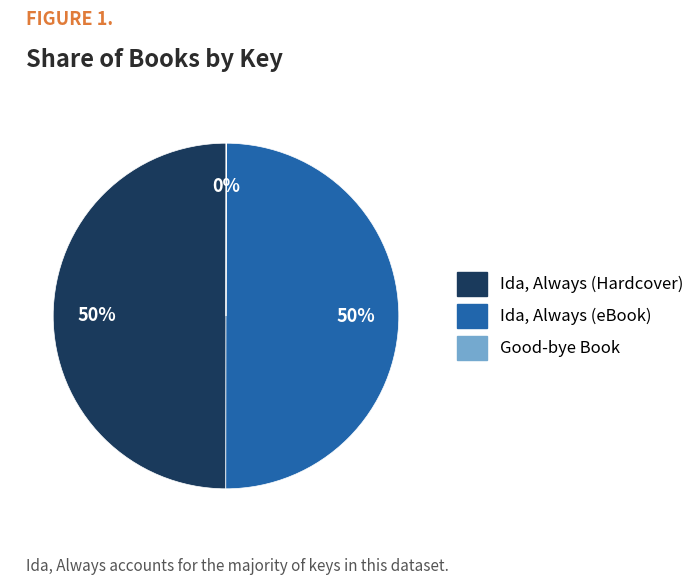

To the nearest percent, what is the average slice percentage?

33%